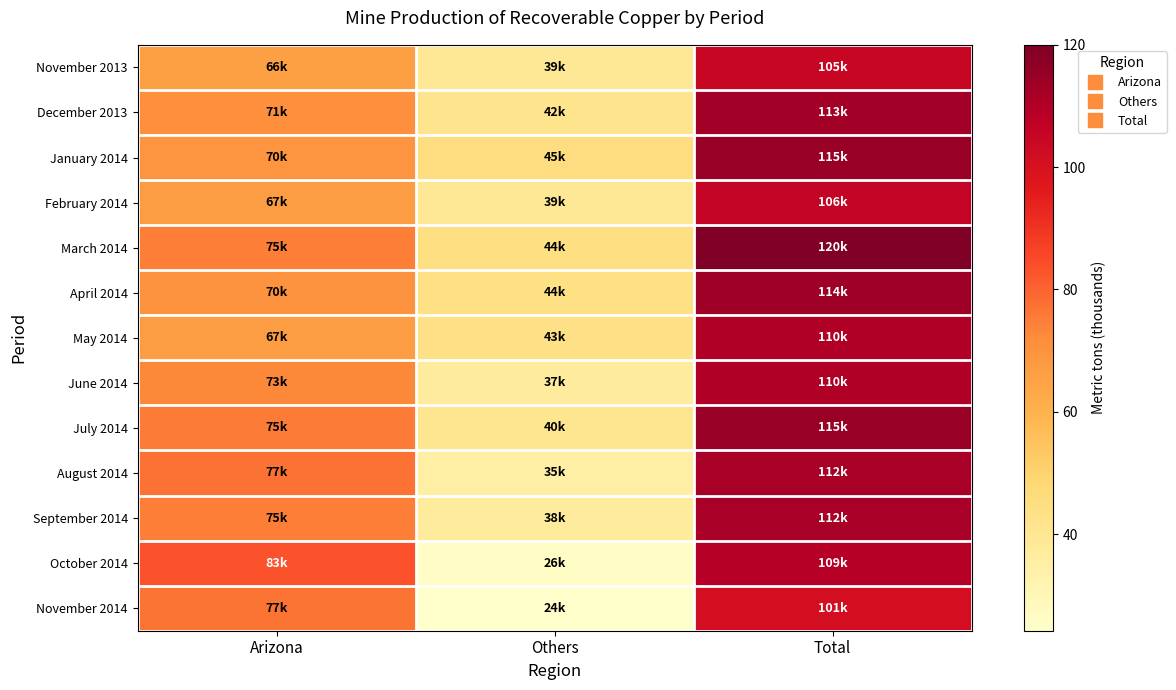

Which category has the highest value across all series?

Total